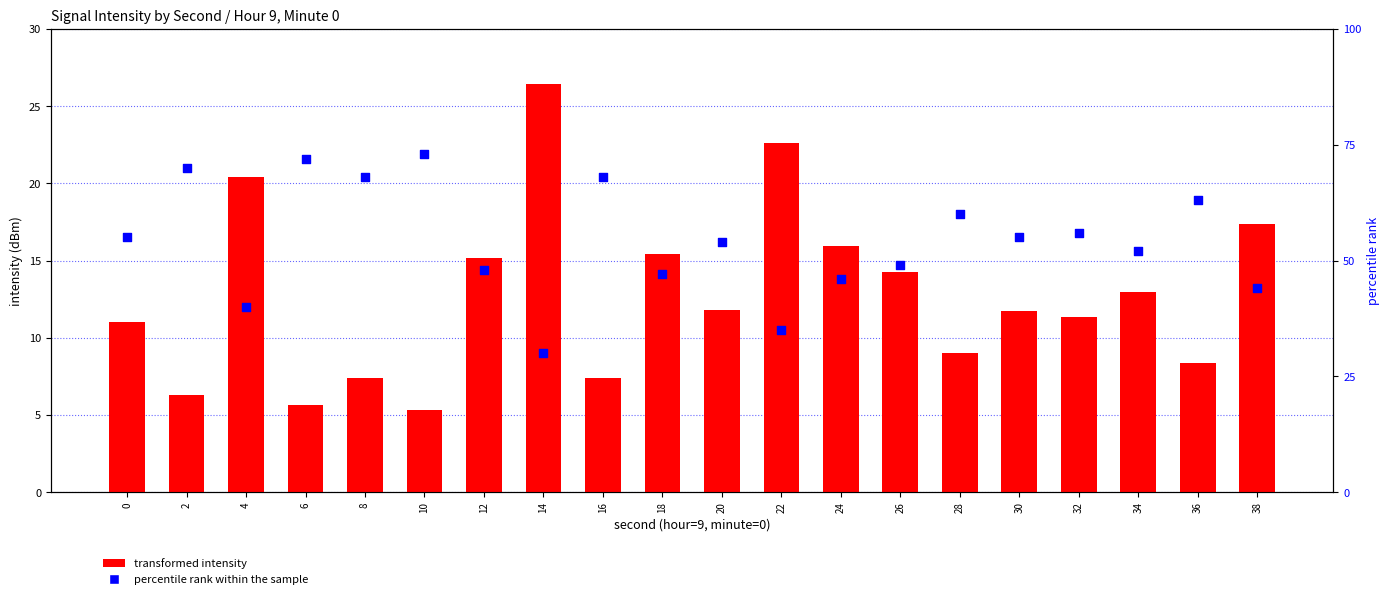

Which series contains the highest Y value?

percentile rank within the sample